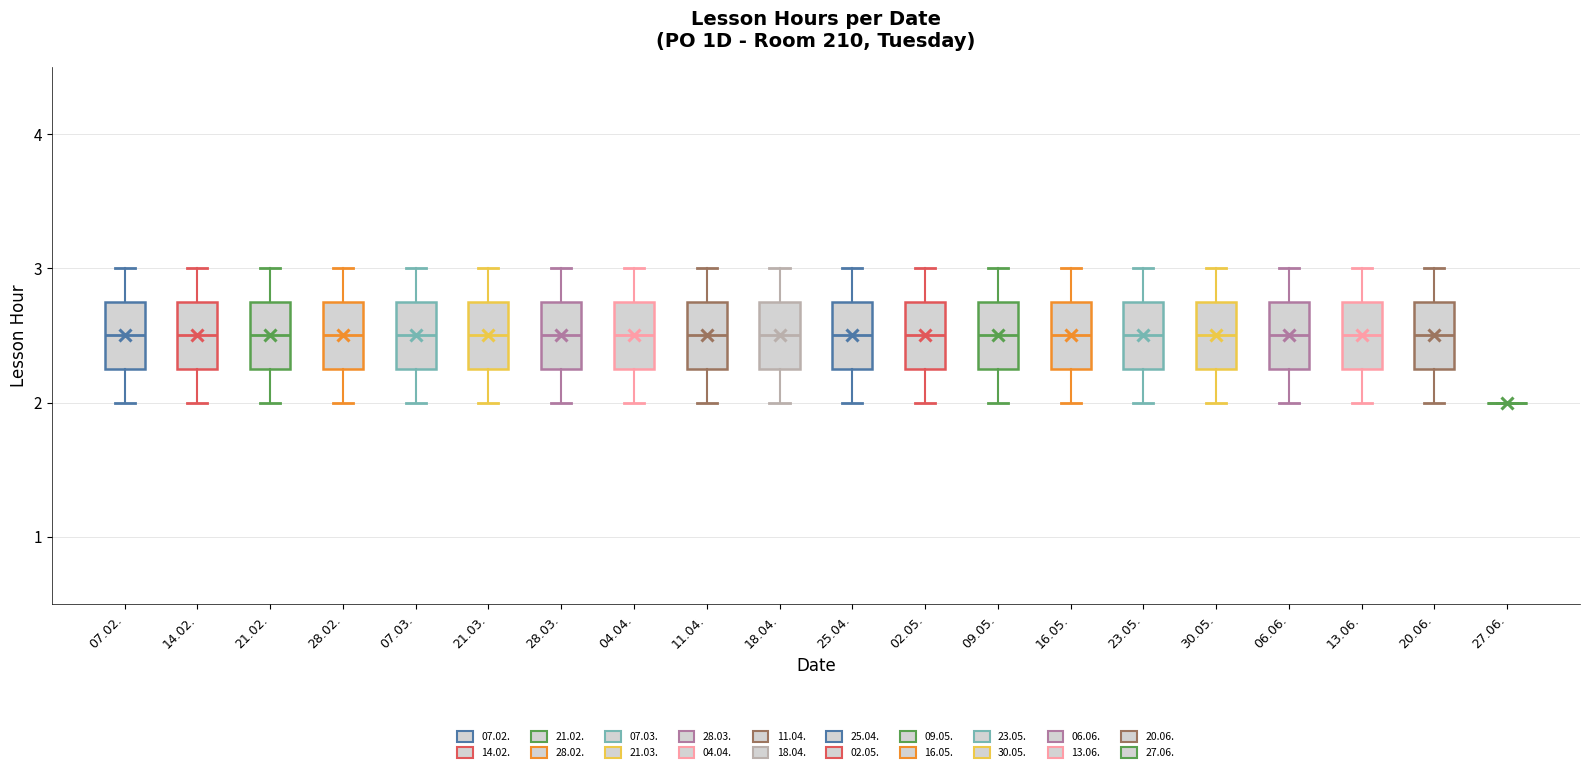

Reading left to right, read every box against the y-axis: the position of its median line, the range the box covers, and the ends of its whiskers. The values are not printed on the chart, so give them approximately, as read against the axis.

07.02.: median 2.5, box 2.3 to 2.8, whiskers 2.0 to 3.0
14.02.: median 2.5, box 2.3 to 2.8, whiskers 2.0 to 3.0
21.02.: median 2.5, box 2.3 to 2.8, whiskers 2.0 to 3.0
28.02.: median 2.5, box 2.3 to 2.8, whiskers 2.0 to 3.0
07.03.: median 2.5, box 2.3 to 2.8, whiskers 2.0 to 3.0
21.03.: median 2.5, box 2.3 to 2.8, whiskers 2.0 to 3.0
28.03.: median 2.5, box 2.3 to 2.8, whiskers 2.0 to 3.0
04.04.: median 2.5, box 2.3 to 2.8, whiskers 2.0 to 3.0
11.04.: median 2.5, box 2.3 to 2.8, whiskers 2.0 to 3.0
18.04.: median 2.5, box 2.3 to 2.8, whiskers 2.0 to 3.0
25.04.: median 2.5, box 2.3 to 2.8, whiskers 2.0 to 3.0
02.05.: median 2.5, box 2.3 to 2.8, whiskers 2.0 to 3.0
09.05.: median 2.5, box 2.3 to 2.8, whiskers 2.0 to 3.0
16.05.: median 2.5, box 2.3 to 2.8, whiskers 2.0 to 3.0
23.05.: median 2.5, box 2.3 to 2.8, whiskers 2.0 to 3.0
30.05.: median 2.5, box 2.3 to 2.8, whiskers 2.0 to 3.0
06.06.: median 2.5, box 2.3 to 2.8, whiskers 2.0 to 3.0
13.06.: median 2.5, box 2.3 to 2.8, whiskers 2.0 to 3.0
20.06.: median 2.5, box 2.3 to 2.8, whiskers 2.0 to 3.0
27.06.: box collapsed to a line at 2.0, whiskers 2.0 to 2.0